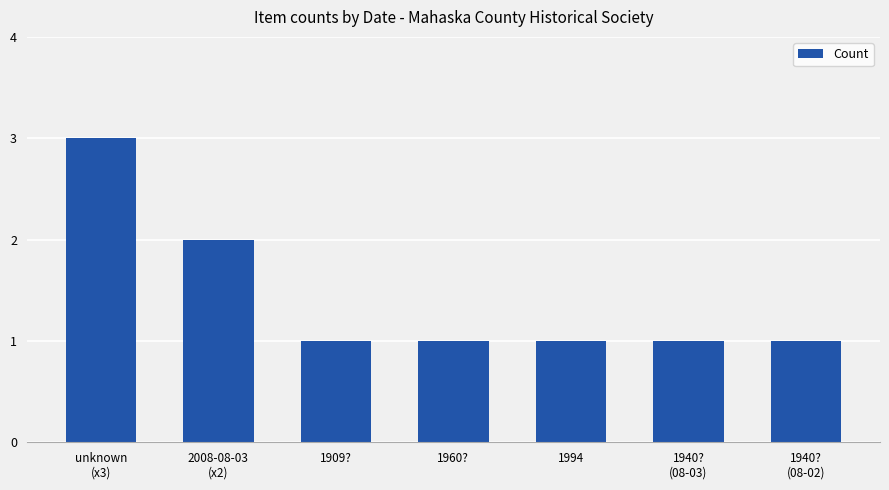

Are the bars horizontal?

No